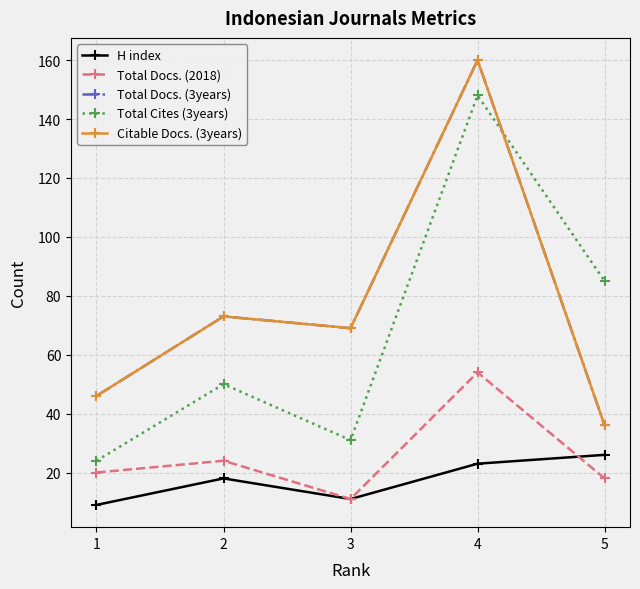

Does the chart have visible grid lines?

Yes